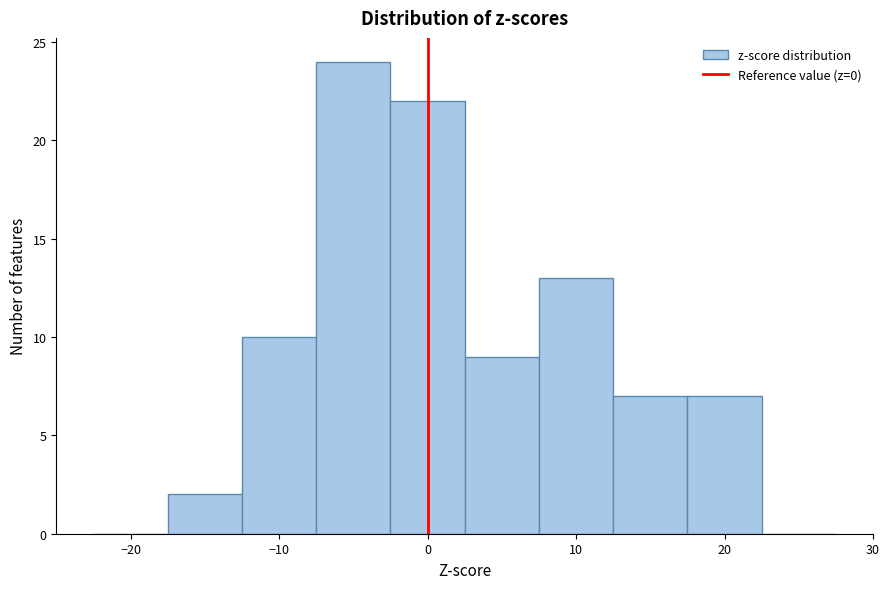

Over which range of the x-axis is the bar tallest?

-7.5 to -2.5